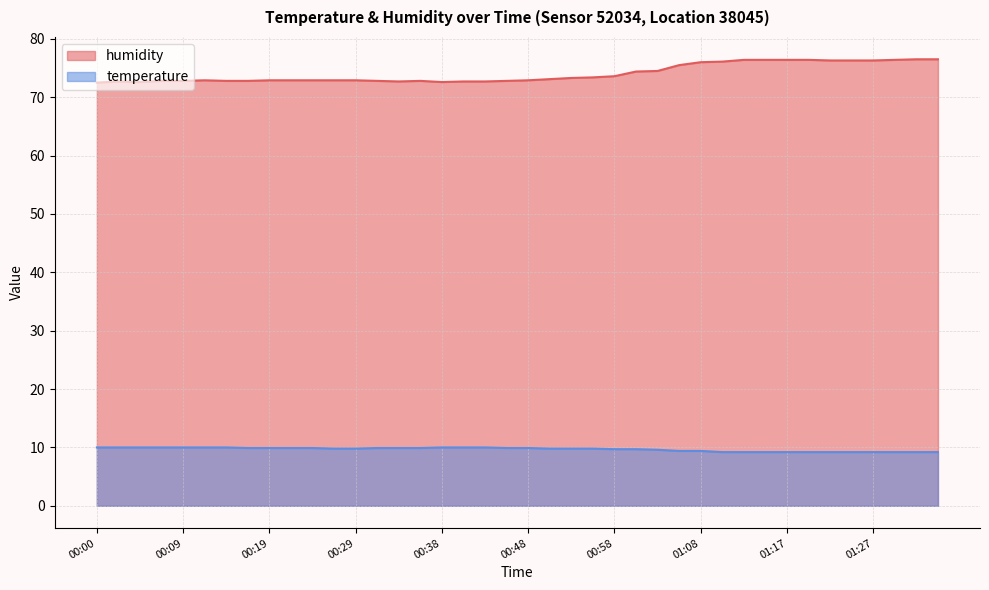

What are all the series names shown in the legend?

humidity, temperature